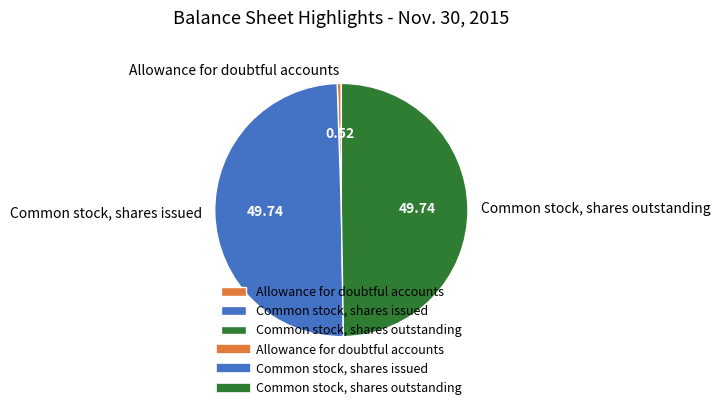

What is the ratio of the value at Common stock, shares outstanding to the value at Allowance for doubtful accounts?

94.9